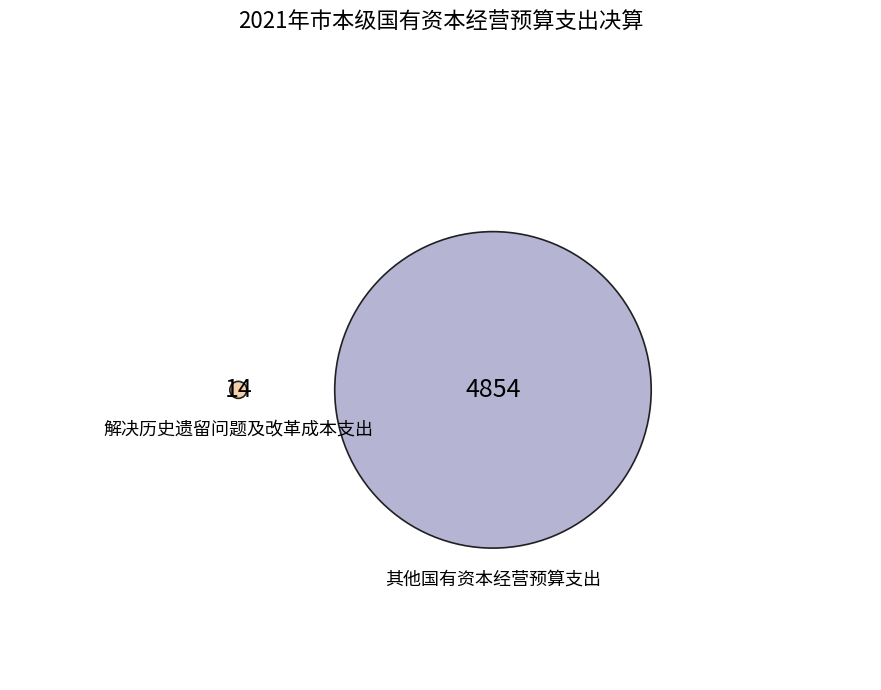

True or false: 其他国有资本经营预算支出 accounts for 100% of the total.

True